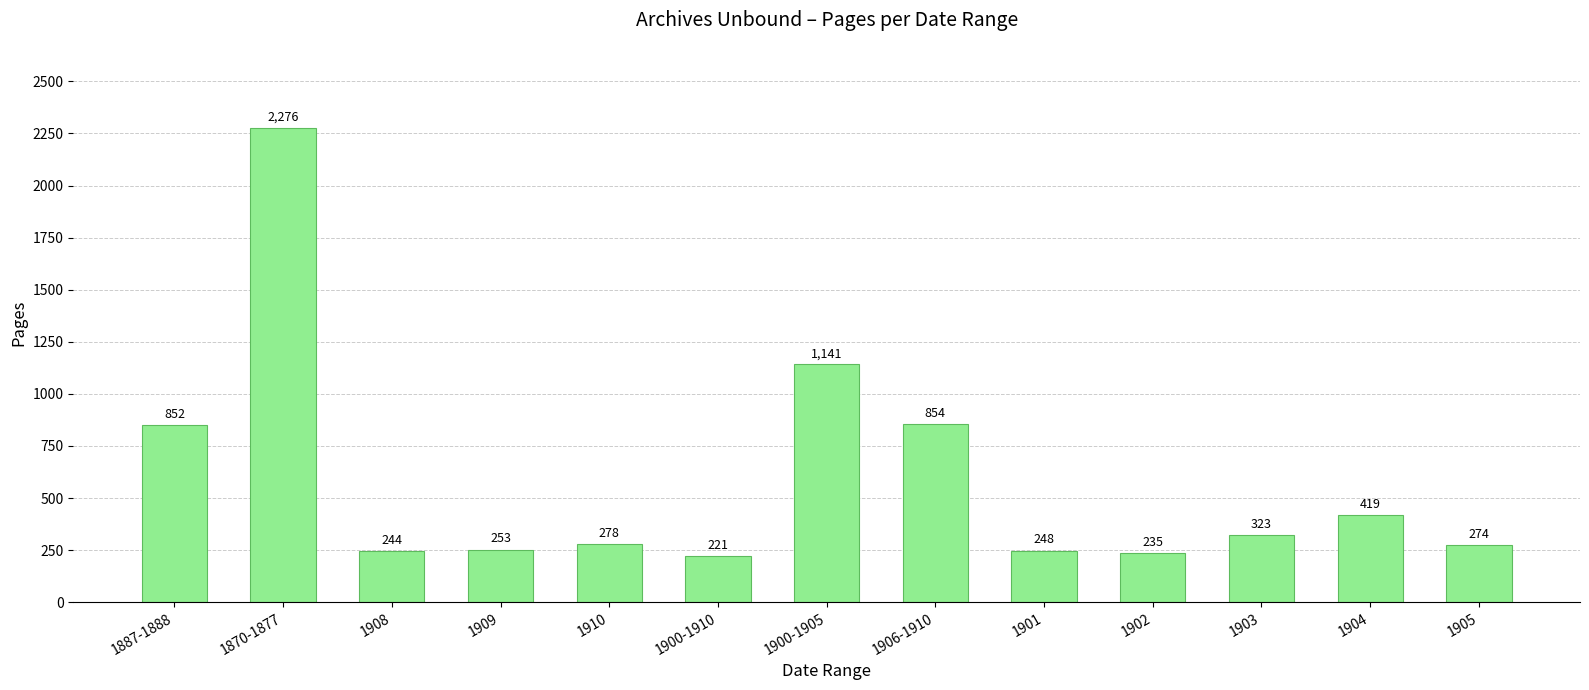

What is the label of the 11th bar from the right?

1908